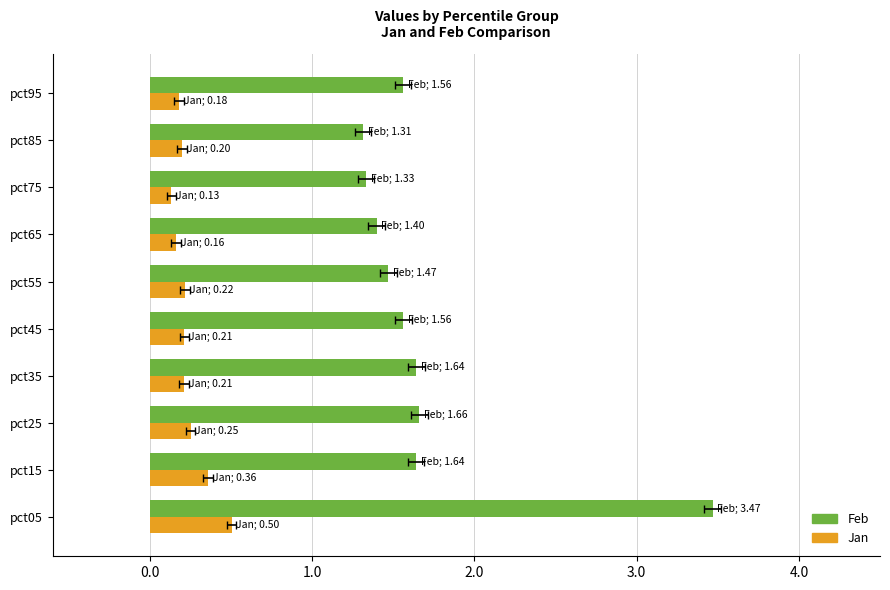

What is the difference between the second highest and second lowest values in the Jan series?

0.2